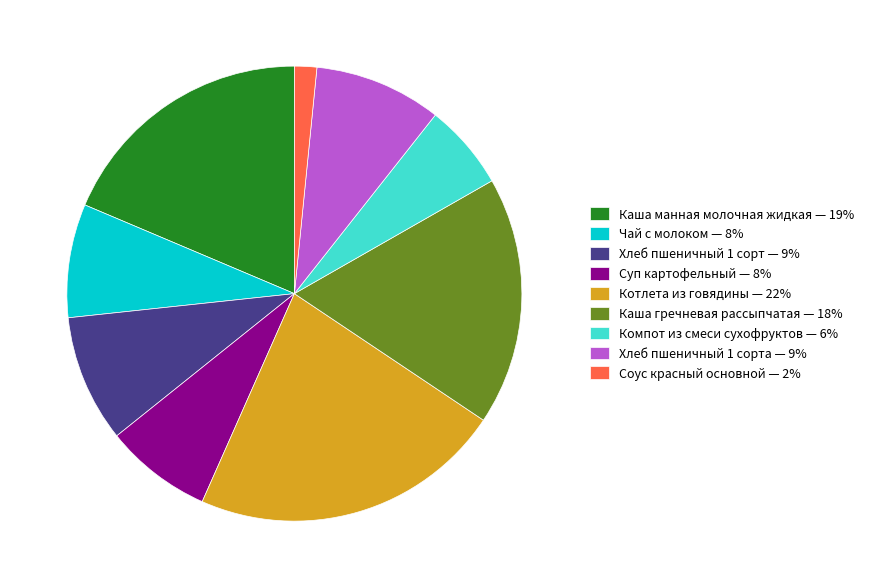

Approximately how many times larger is the value at Хлеб пшеничный 1 сорта — 9% compared to Суп картофельный — 8%?

1.2